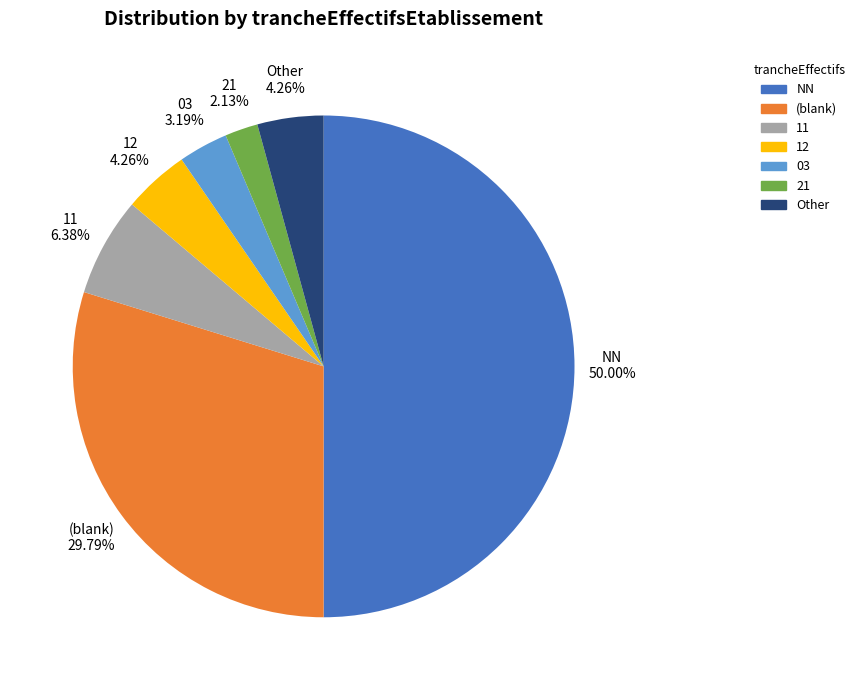

How many slices are in this pie chart?

7